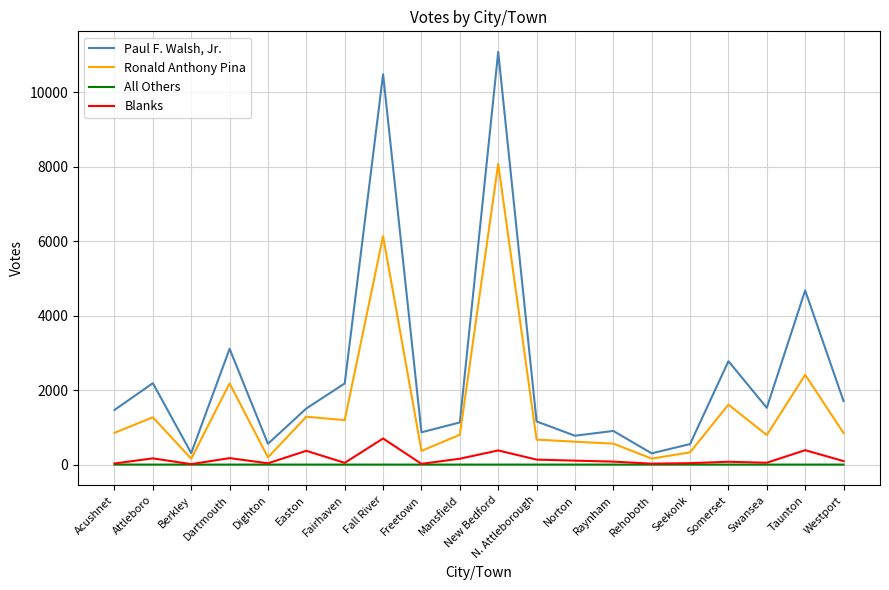

What is the difference between the second highest and second lowest values in the Ronald Anthony Pina series?

5973